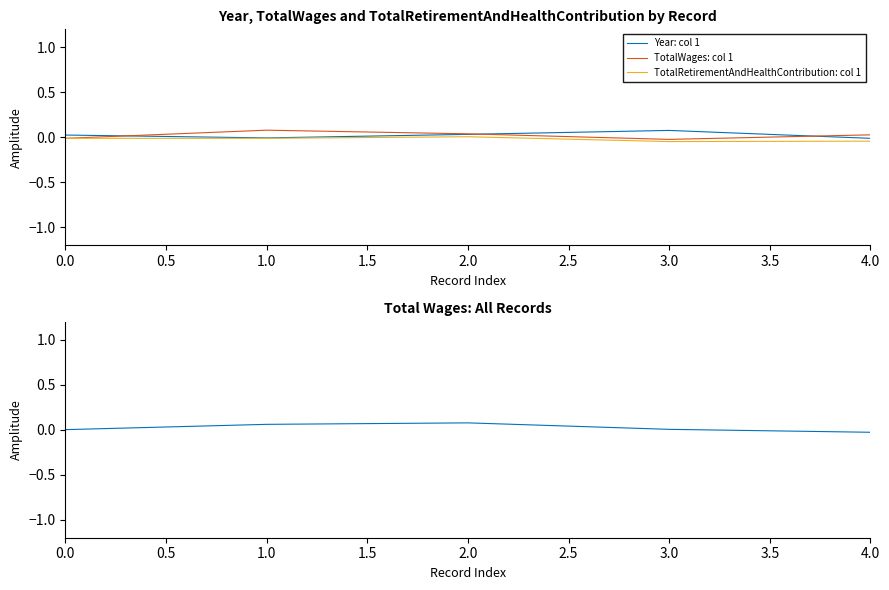

True or false: Year: col 1 has a value of 0.0 at 0.0.

True